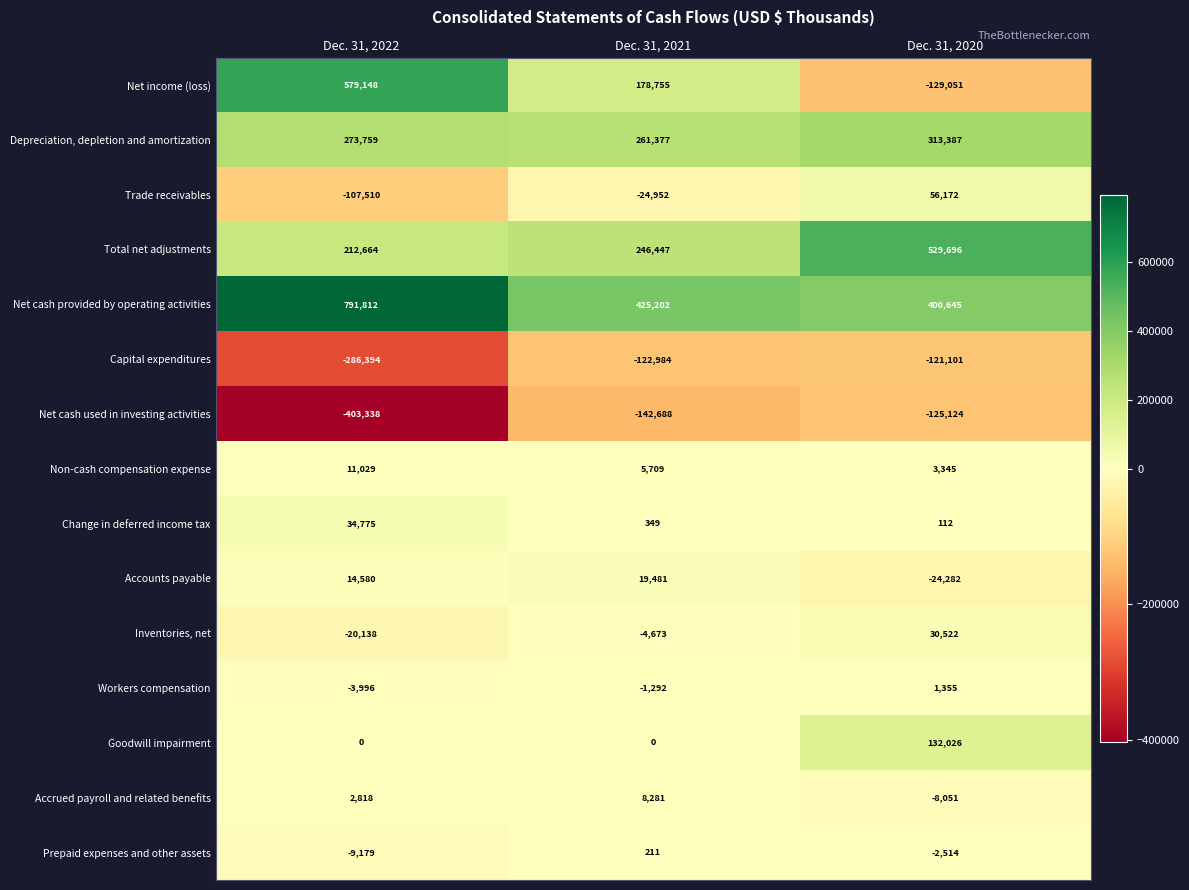

At which category is the sum across all series the highest?

Dec. 31, 2022